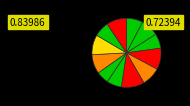

How many slices are in this pie chart?

12